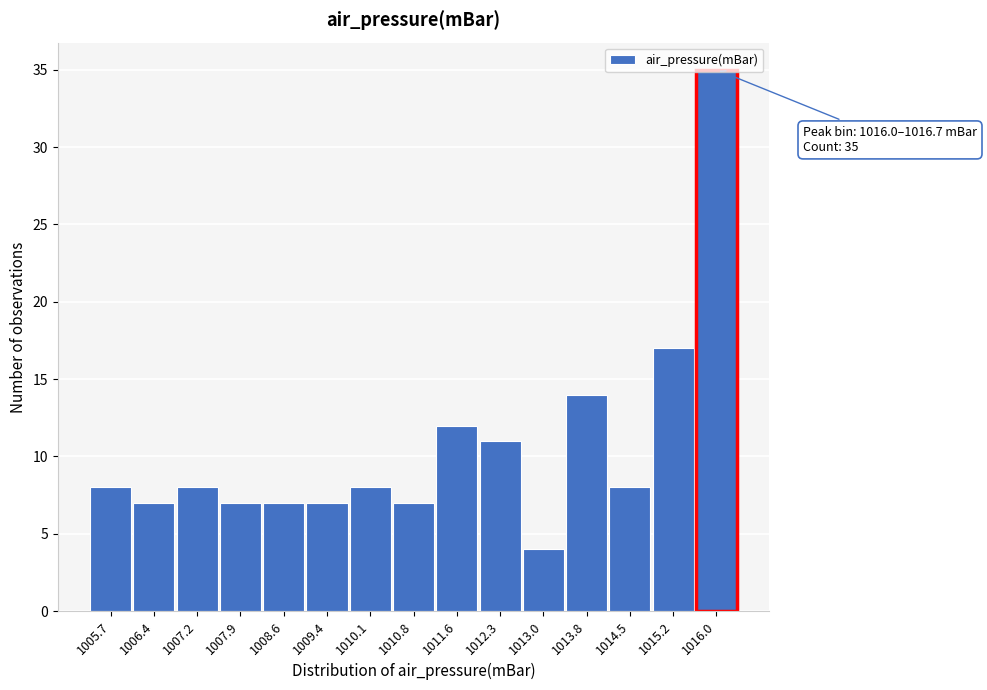

What is the minimum value shown in the chart?

4